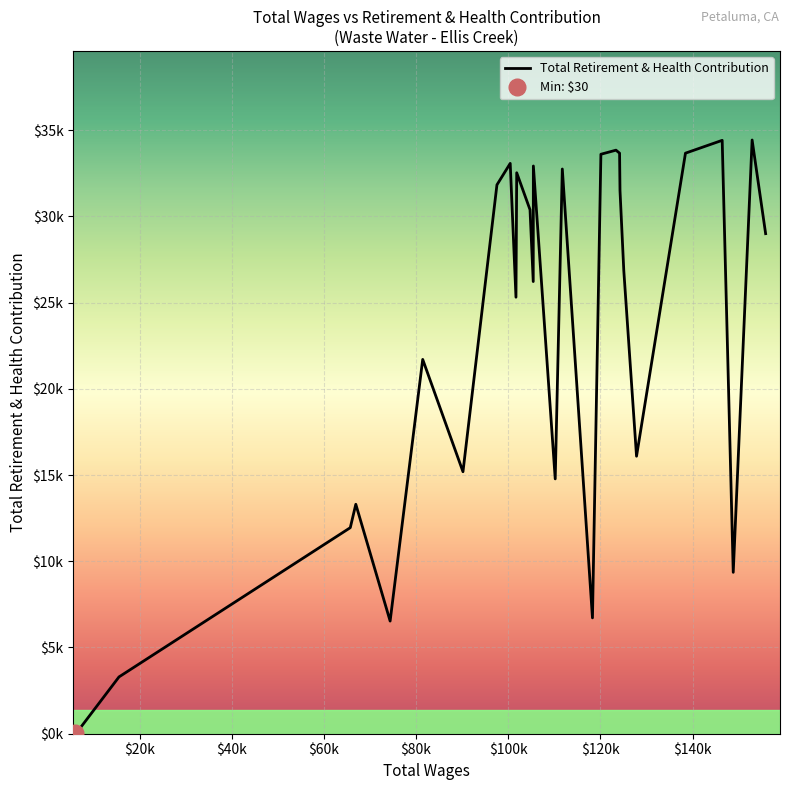

Read the value at 10, to the nearest 50.

33600